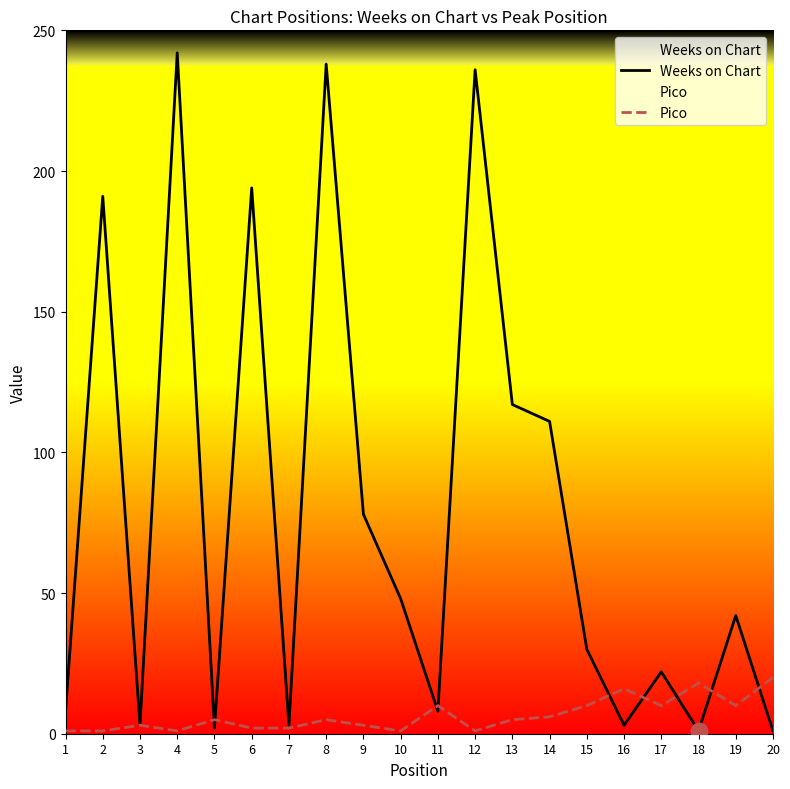

Where is the first local maximum for Weeks on Chart?

2